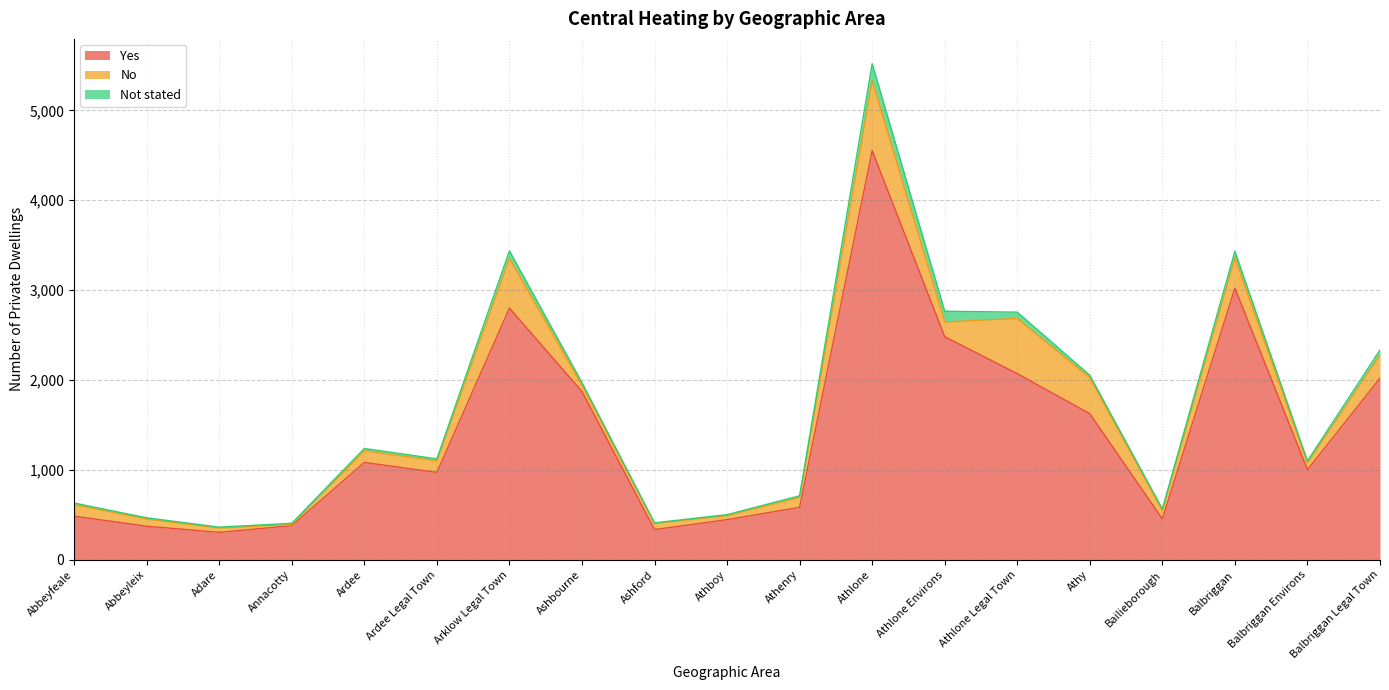

What are all the series names shown in the legend?

Yes, No, Not stated